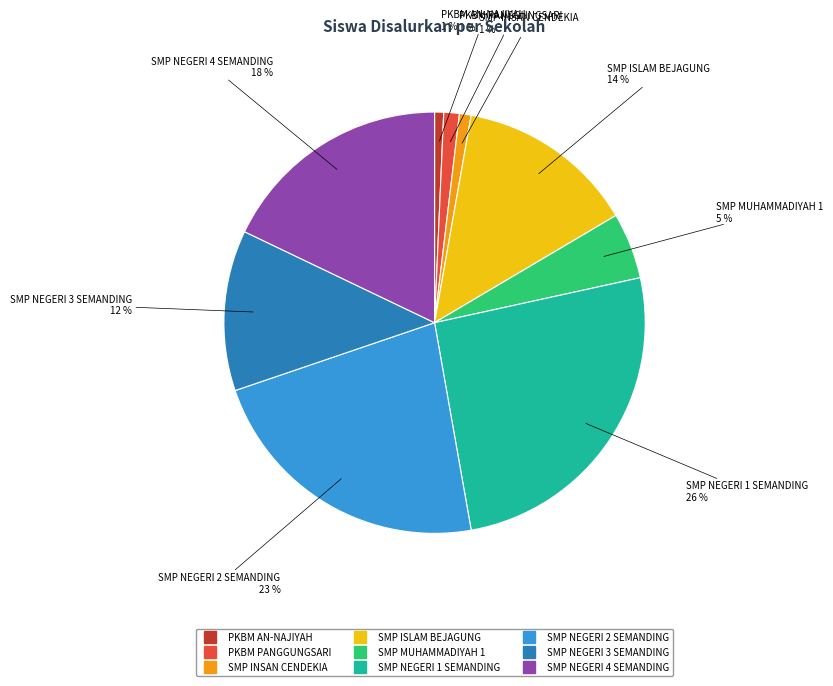

To the nearest percent, what is the difference between the largest and smallest slice percentages?

25%